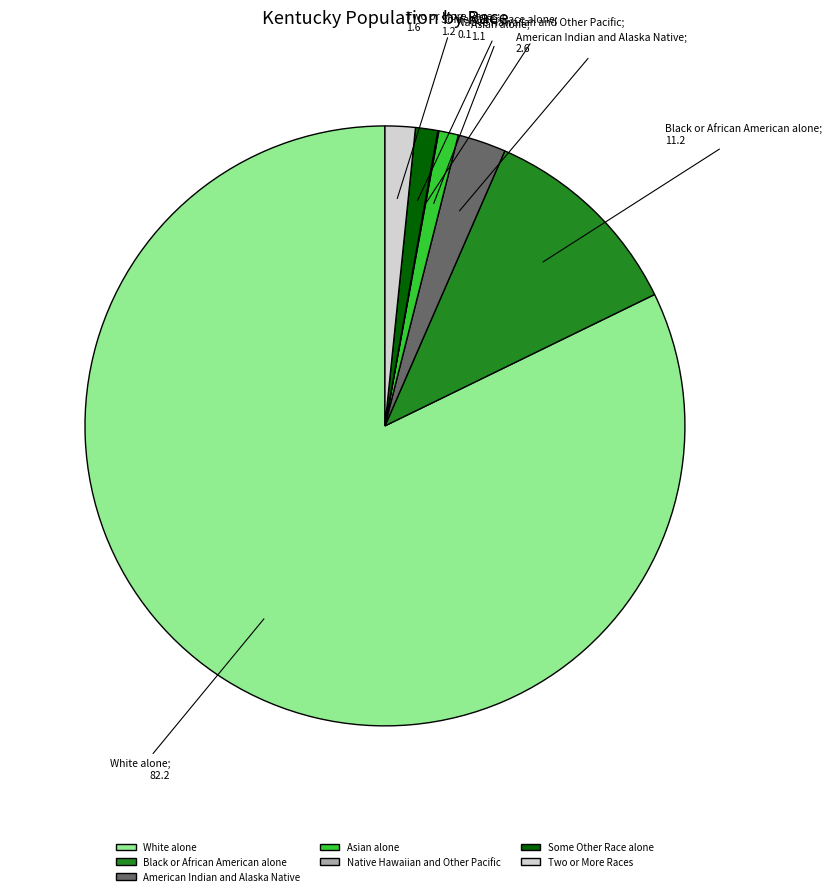

Is the sum of Some Other Race alone and Black or African American alone greater than half?

No